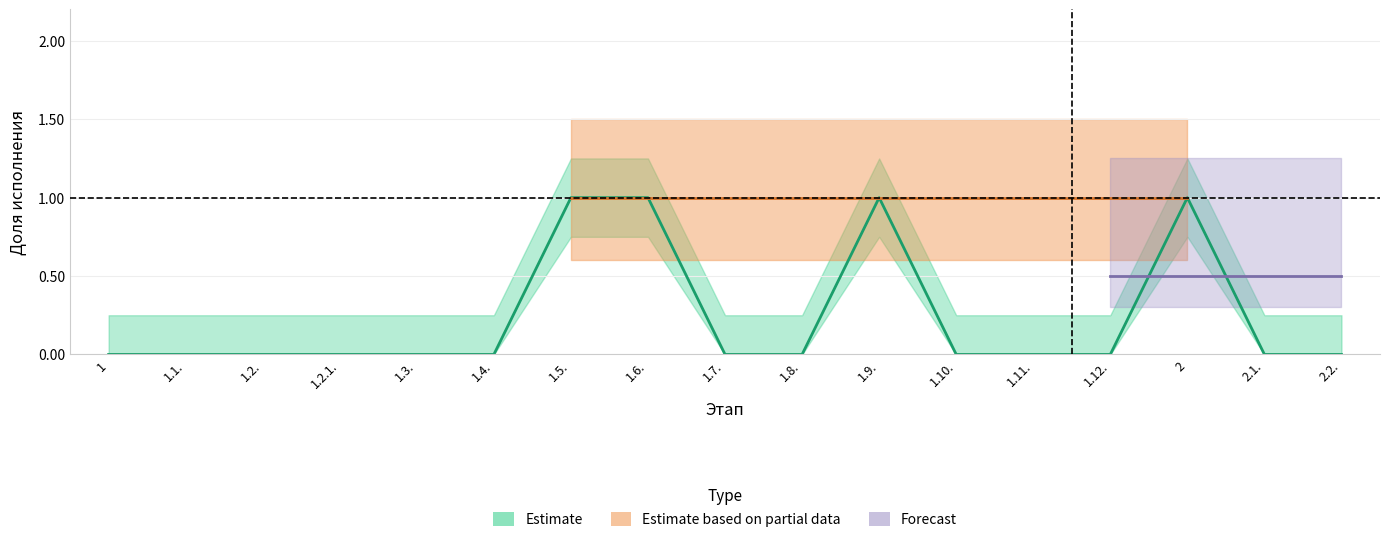

What is the difference between the maximum and second lowest values?

1